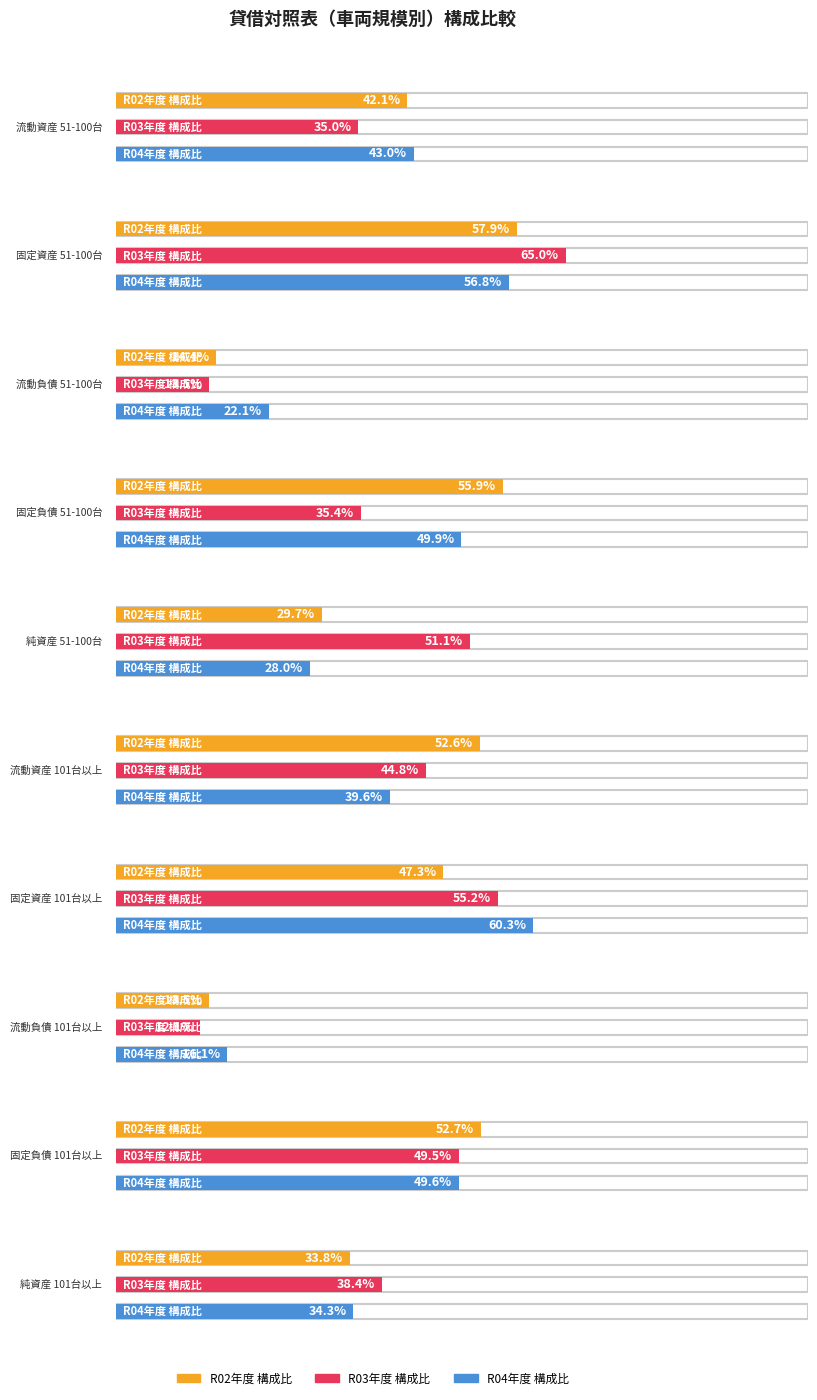

What is the difference between the R03年度 構成比 values at 6 and 4?

4.1